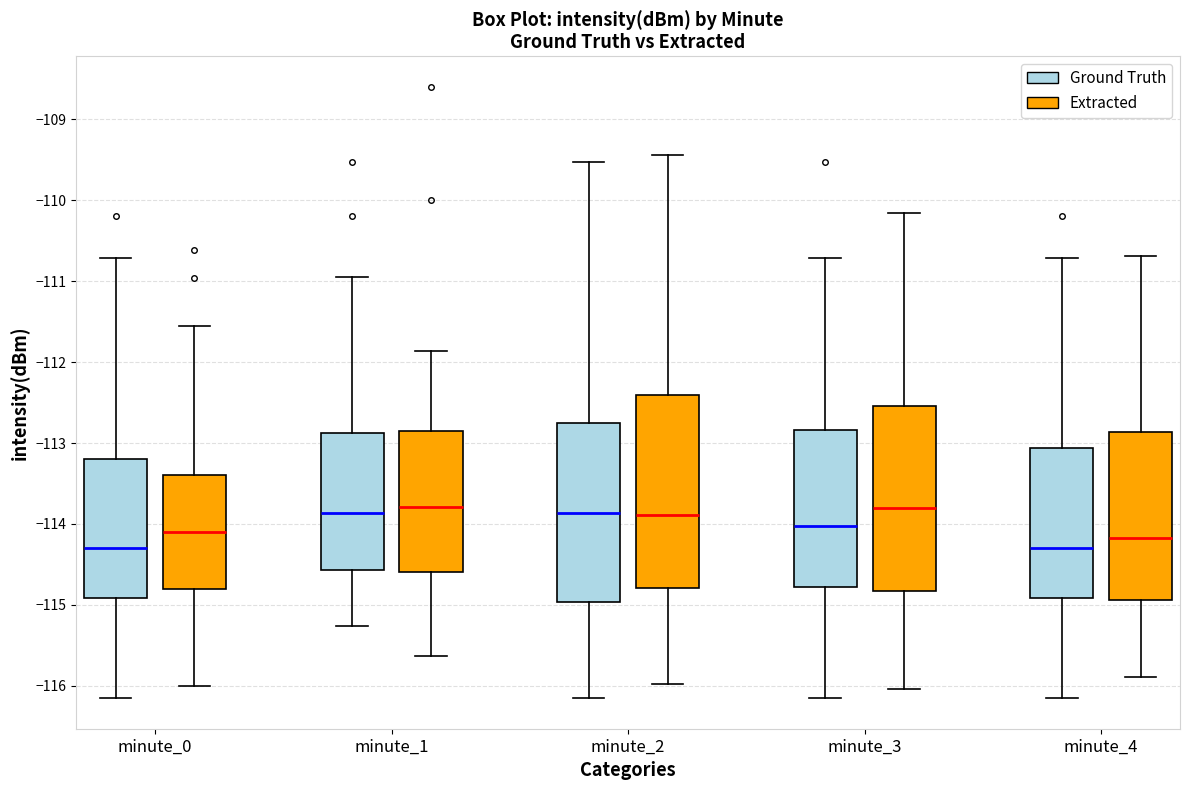

Which box is the tallest, from its lower edge to its upper edge?

minute_2 (Extracted)